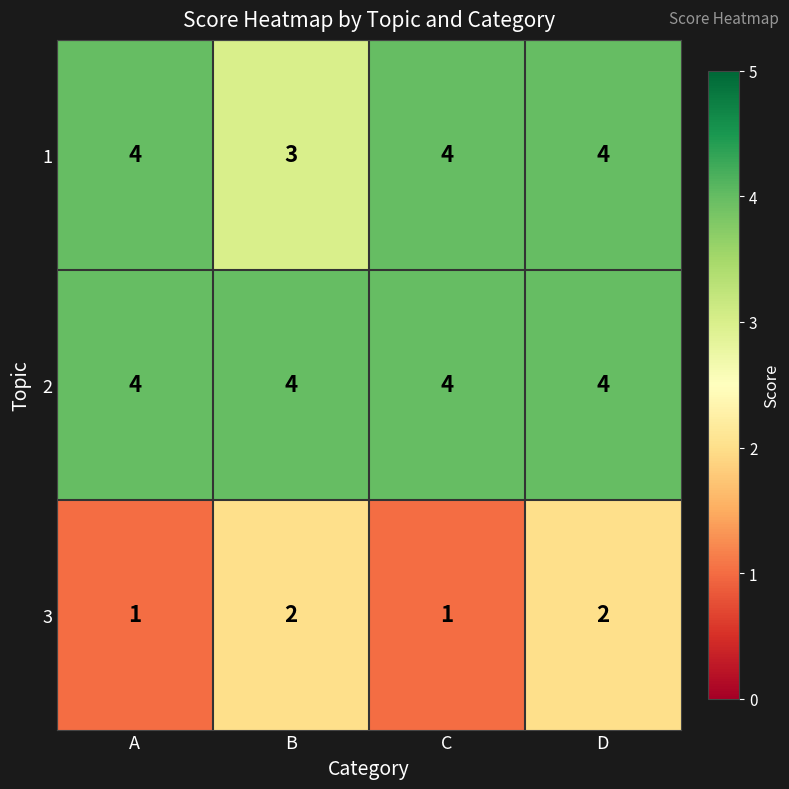

Read the 1 value at B.

3